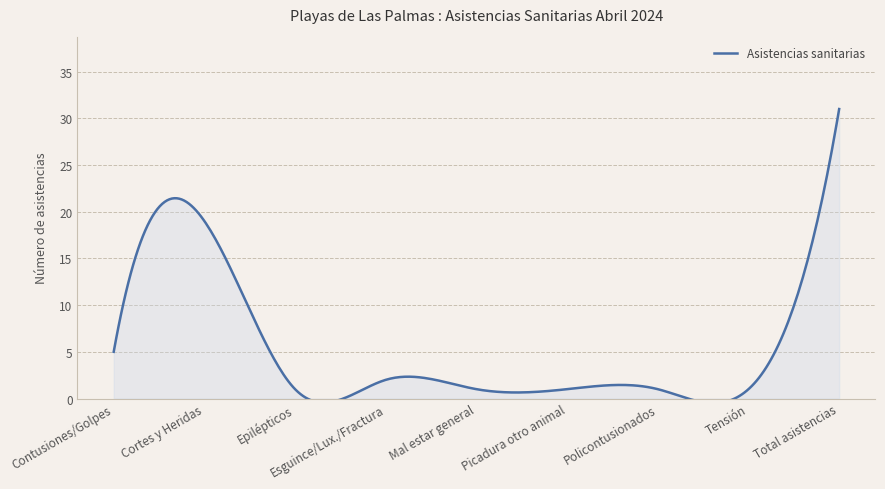

What is the difference between the maximum and second lowest values?

30